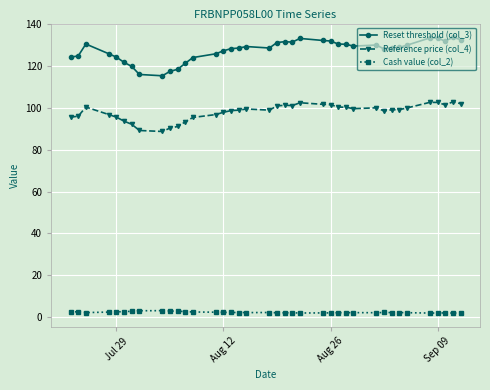

Which series has the largest range (max minus min)?

Reset threshold (col_3)